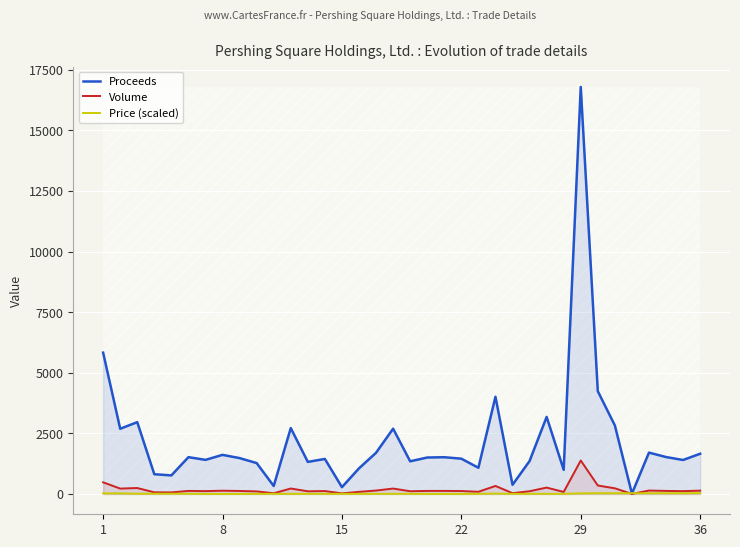

Reading right to left, what are all the values shown in this chart?

Proceeds: 1657.8	1400.7	1522.5	1705.2	12.2	2825.8	4238.6	16794.6	994.7	3178.1	1358.6	376.0	4009.5	1079.6	1454.4	1515.0	1502.9	1346.4	2692.9	1698.2	1055.3	279.0	1443.5	1322.2	2717.1	327.5	1273.7	1478.6	1612.0	1405.9	1517.5	764.8	813.4	2962.2	2689.6	5829.4
Volume: 136.0	115.0	125.0	140.0	1.0	232.0	348.0	1380.0	82.0	262.0	112.0	31.0	330.0	89.0	120.0	125.0	124.0	111.0	222.0	140.0	87.0	23.0	119.0	109.0	224.0	27.0	105.0	122.0	133.0	116.0	125.0	63.0	67.0	244.0	221.0	479.0
Price (scaled): 35.0	30.0	30.0	30.0	30.0	30.0	30.0	25.0	5.0	5.0	5.0	5.0	15.0	5.0	0.0	0.0	0.0	5.0	5.0	5.0	5.0	5.0	5.0	5.0	5.0	5.0	5.0	0.0	0.0	0.0	10.0	10.0	10.0	10.0	25.0	25.0